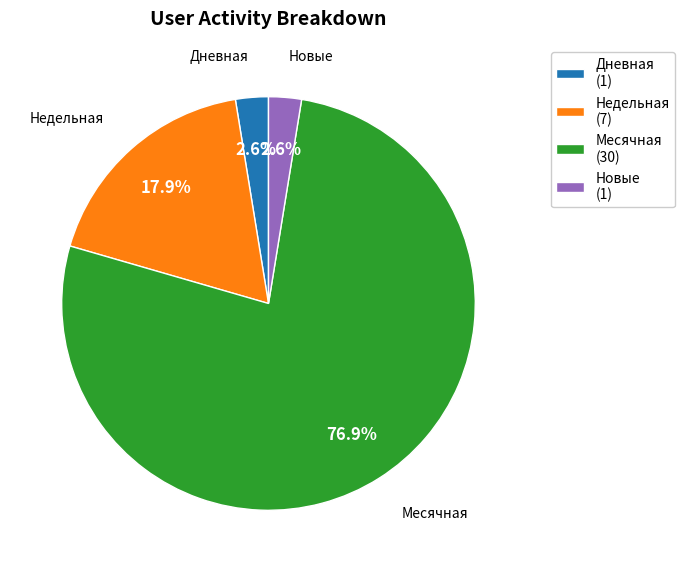

What is the largest slice in the pie chart?

Месячная (30)